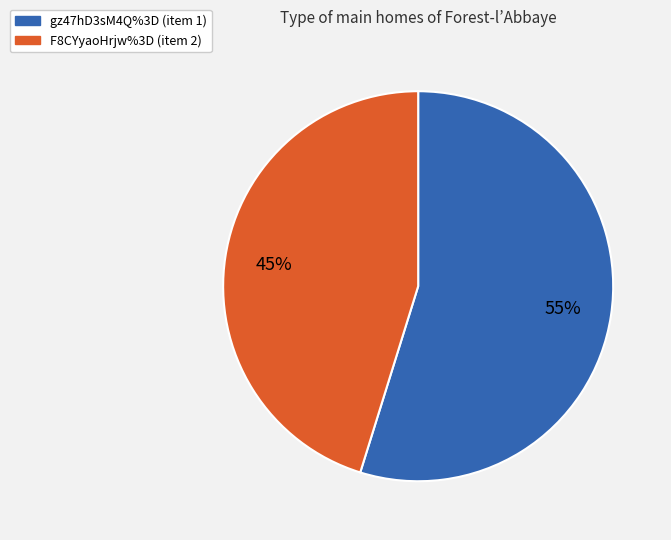

How many slices are in this pie chart?

2